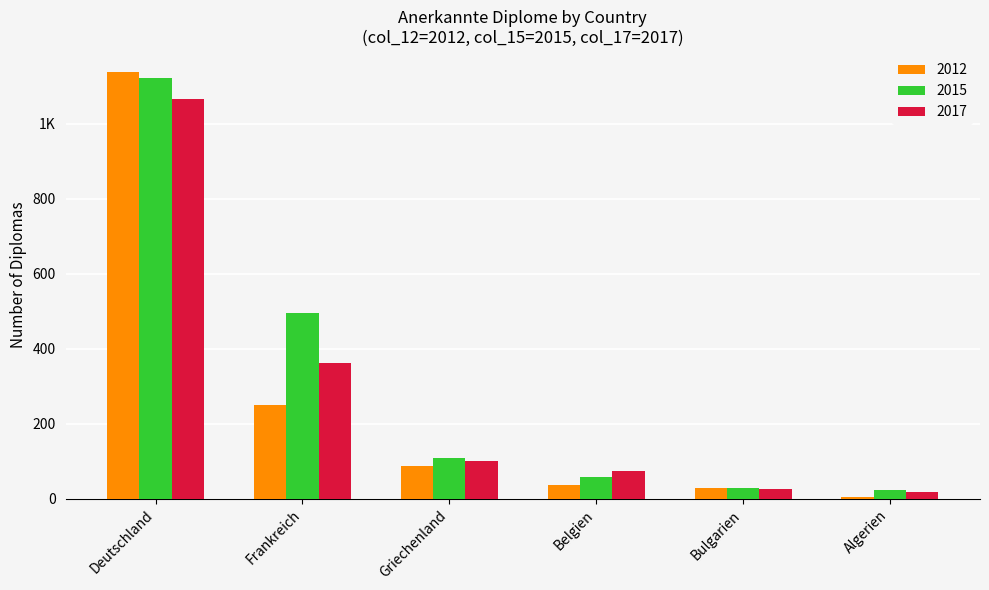

What is the maximum value for 2017?

1067